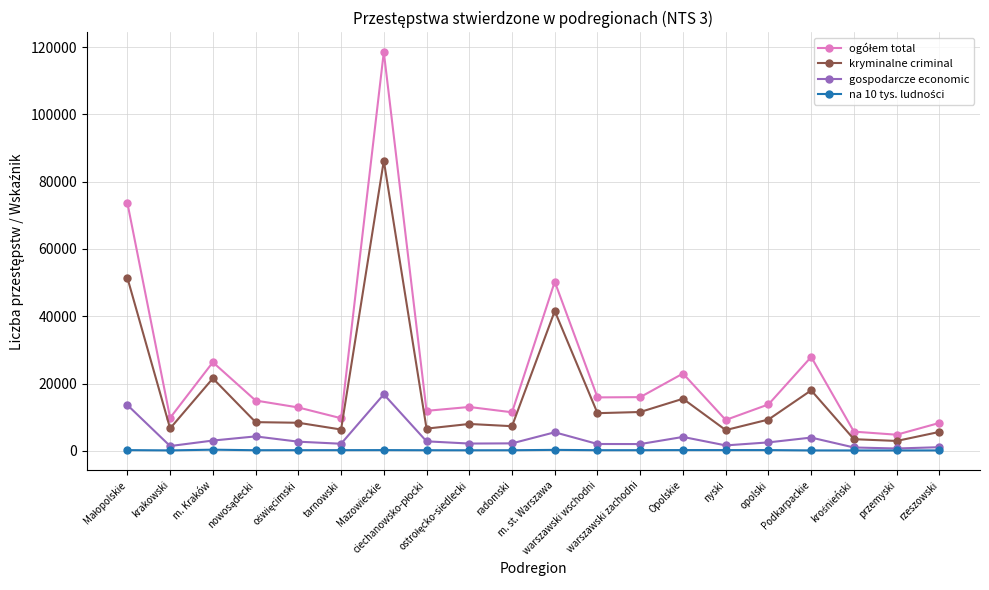

True or false: kryminalne criminal has more than 0 points higher than both neighbors.

True